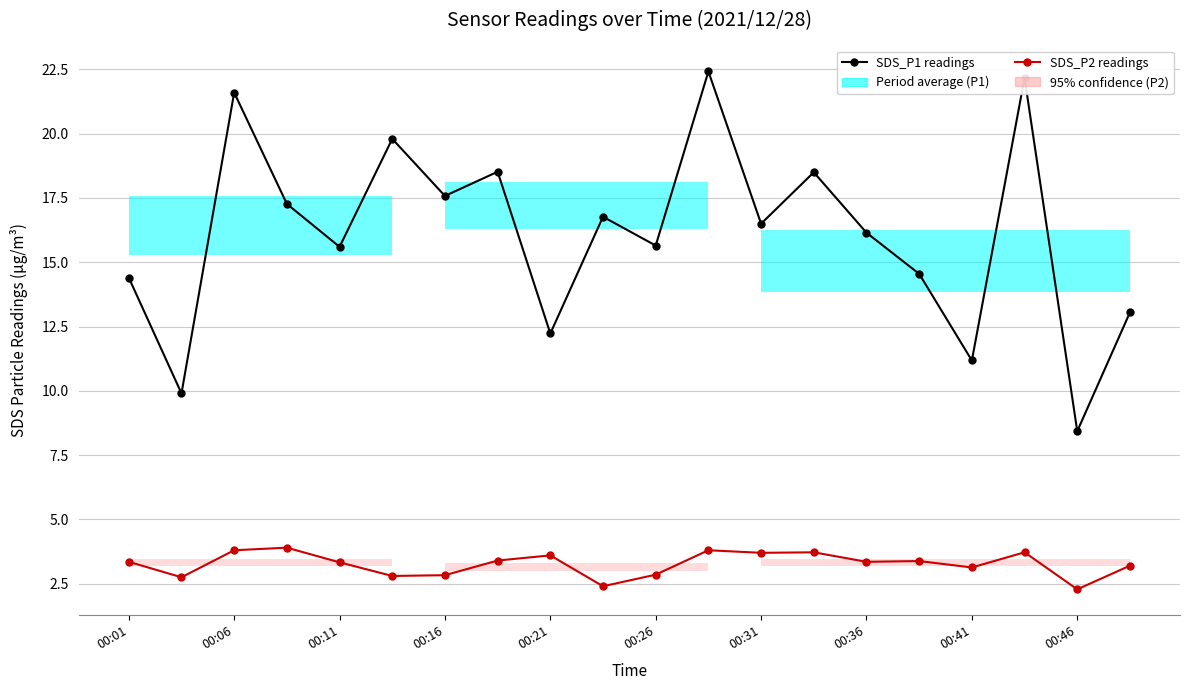

What is the average value of the SDS_P2 (trend) series?

3.3